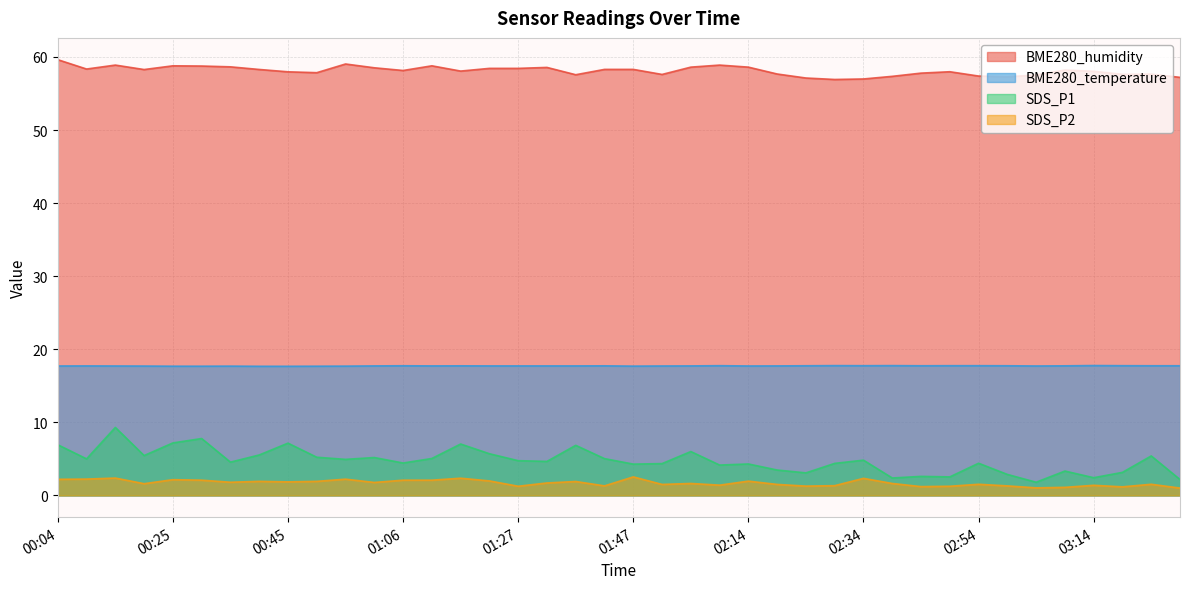

Reading right to left, extract all data points from this chart.

BME280_humidity: 03:29=57.2	03:24=57.6	03:19=57.6	03:14=58.0	03:09=58.2	03:04=57.5	02:59=57.3	02:54=57.4	02:49=58.0	02:44=57.8	02:39=57.4	02:34=57.0	02:29=56.9	02:24=57.1	02:19=57.7	02:14=58.6	02:08=58.9	02:03=58.6	01:52=57.6	01:47=58.3	01:42=58.3	01:37=57.6	01:32=58.6	01:27=58.4	01:22=58.4	01:16=58.1	01:11=58.8	01:06=58.1	01:01=58.5	00:56=59.0	00:50=57.9	00:45=58.0	00:40=58.3	00:35=58.6	00:30=58.8	00:25=58.8	00:20=58.3	00:14=58.9	00:09=58.4	00:04=59.6
BME280_temperature: 03:29=17.7	03:24=17.7	03:19=17.8	03:14=17.8	03:09=17.7	03:04=17.7	02:59=17.7	02:54=17.8	02:49=17.8	02:44=17.7	02:39=17.8	02:34=17.8	02:29=17.8	02:24=17.7	02:19=17.7	02:14=17.7	02:08=17.8	02:03=17.7	01:52=17.7	01:47=17.7	01:42=17.7	01:37=17.7	01:32=17.7	01:27=17.7	01:22=17.7	01:16=17.7	01:11=17.7	01:06=17.7	01:01=17.7	00:56=17.7	00:50=17.7	00:45=17.7	00:40=17.7	00:35=17.7	00:30=17.7	00:25=17.7	00:20=17.7	00:14=17.7	00:09=17.7	00:04=17.7
SDS_P1: 03:29=2.2	03:24=5.4	03:19=3.1	03:14=2.4	03:09=3.3	03:04=1.8	02:59=2.9	02:54=4.4	02:49=2.5	02:44=2.6	02:39=2.4	02:34=4.8	02:29=4.4	02:24=3.1	02:19=3.5	02:14=4.3	02:08=4.2	02:03=6.0	01:52=4.3	01:47=4.3	01:42=5.0	01:37=6.8	01:32=4.7	01:27=4.8	01:22=5.7	01:16=7.0	01:11=5.0	01:06=4.4	01:01=5.2	00:56=4.9	00:50=5.2	00:45=7.2	00:40=5.5	00:35=4.5	00:30=7.8	00:25=7.2	00:20=5.5	00:14=9.3	00:09=5.0	00:04=6.9
SDS_P2: 03:29=1.0	03:24=1.5	03:19=1.2	03:14=1.4	03:09=1.1	03:04=1.0	02:59=1.3	02:54=1.5	02:49=1.2	02:44=1.2	02:39=1.6	02:34=2.3	02:29=1.3	02:24=1.3	02:19=1.5	02:14=1.9	02:08=1.4	02:03=1.6	01:52=1.5	01:47=2.5	01:42=1.3	01:37=1.9	01:32=1.7	01:27=1.2	01:22=2.0	01:16=2.4	01:11=2.1	01:06=2.1	01:01=1.8	00:56=2.2	00:50=1.9	00:45=1.9	00:40=1.9	00:35=1.8	00:30=2.1	00:25=2.1	00:20=1.6	00:14=2.4	00:09=2.2	00:04=2.2